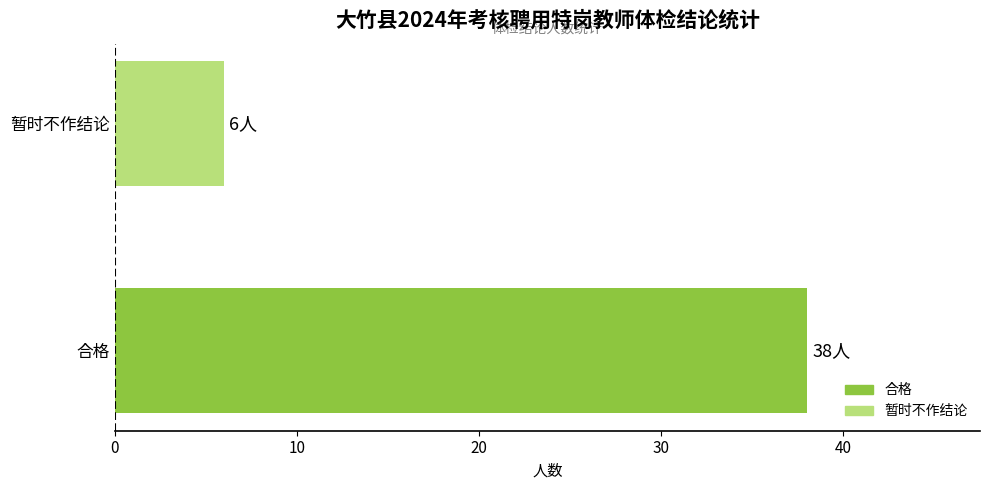

Rank the categories by value from lowest to highest.

暂时不作结论, 合格